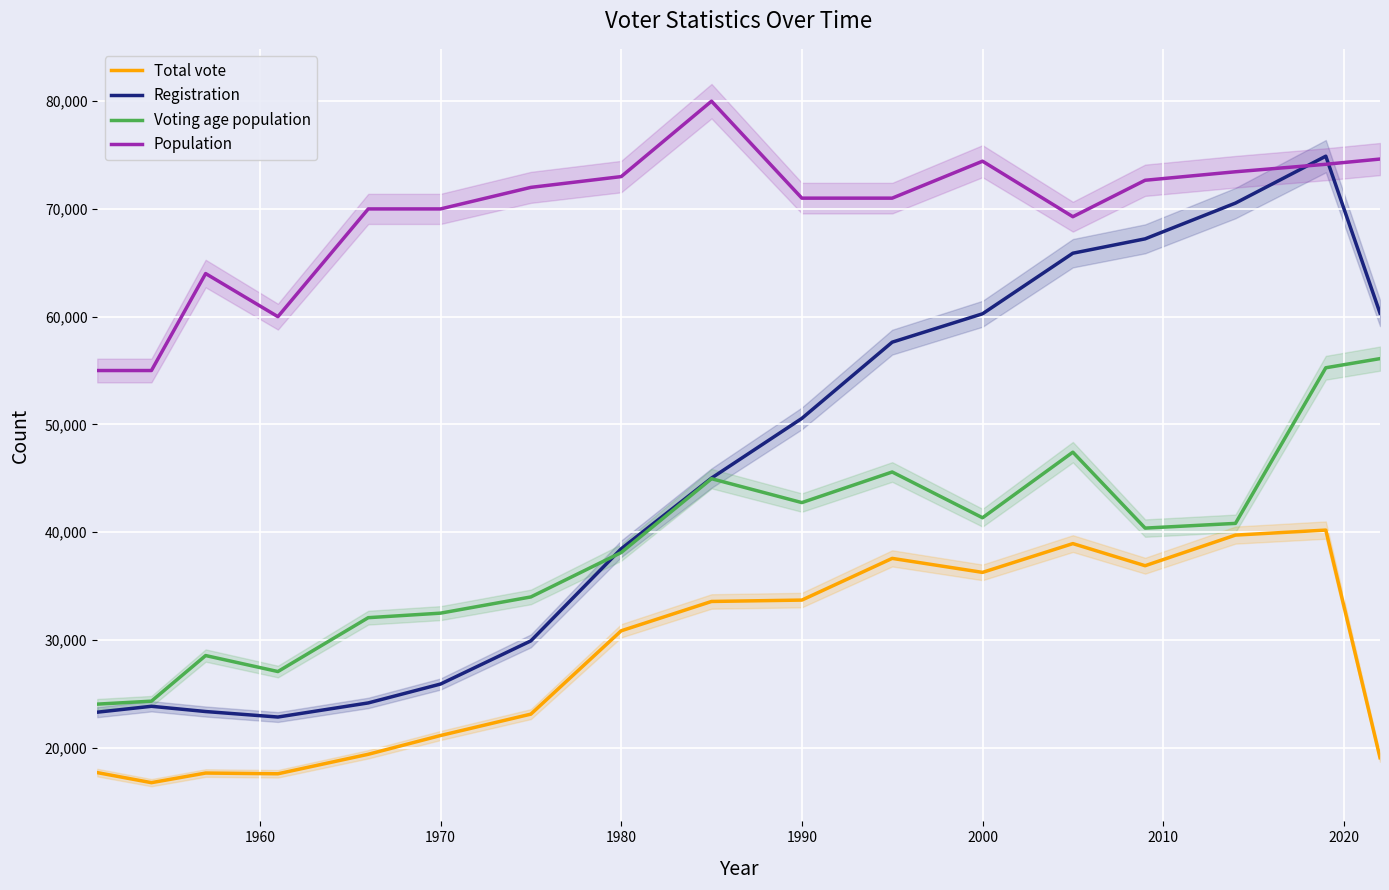

Which series has the largest range (max minus min)?

Registration